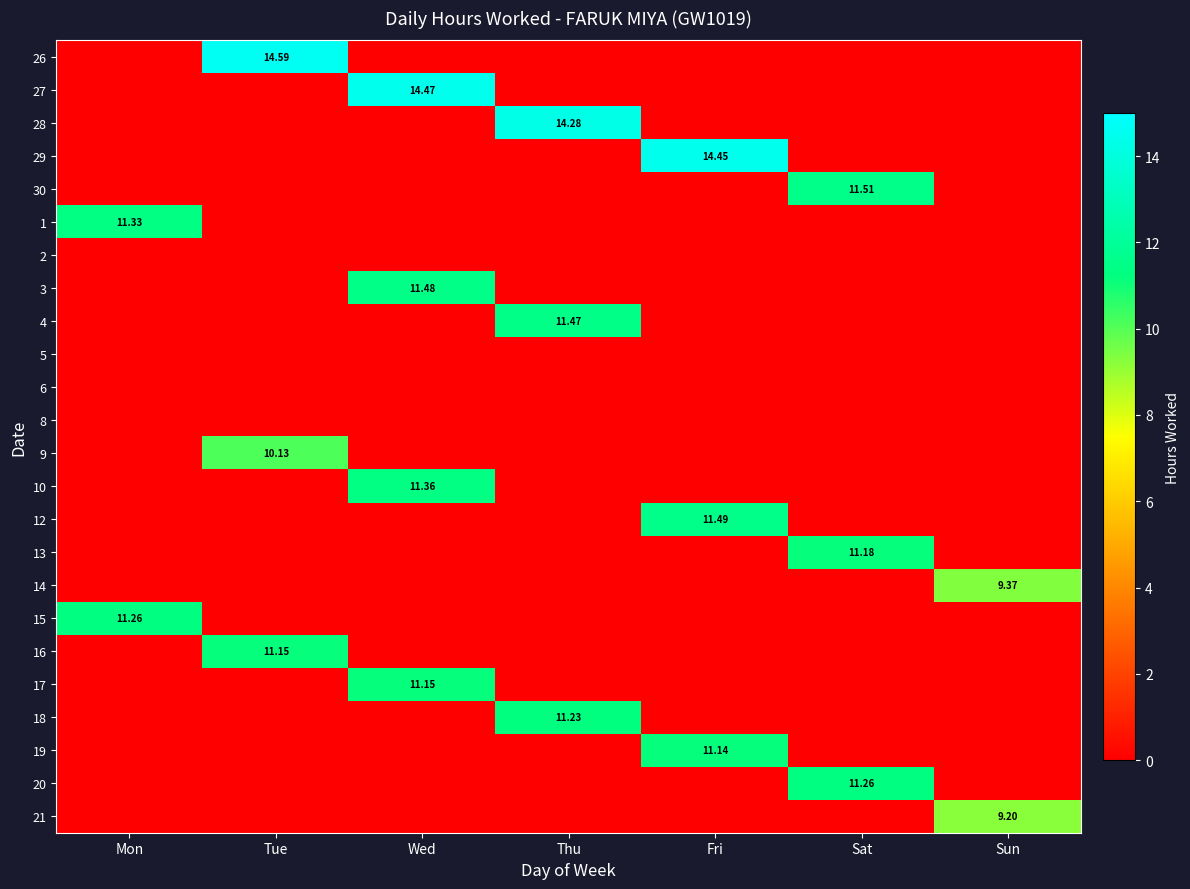

Which series has the widest spread of values?

26